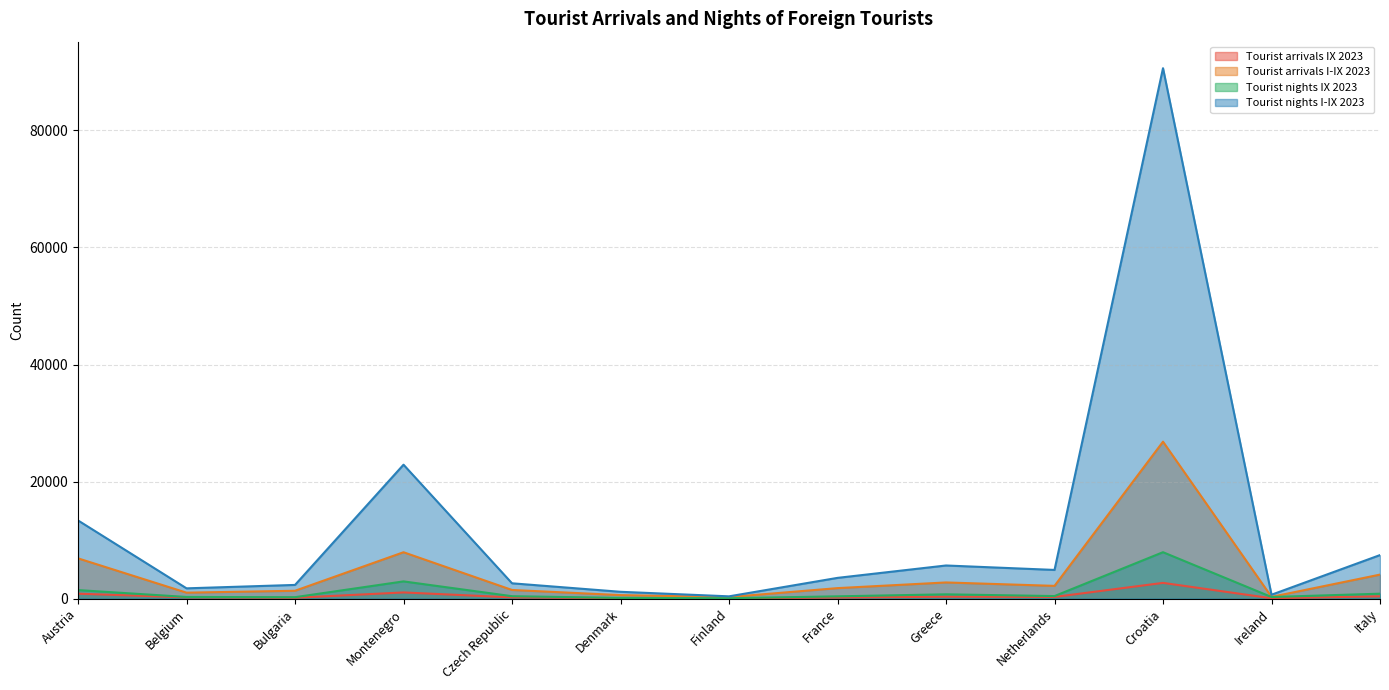

Which category has the lowest value in the Tourist arrivals I-IX 2023 series?

Finland